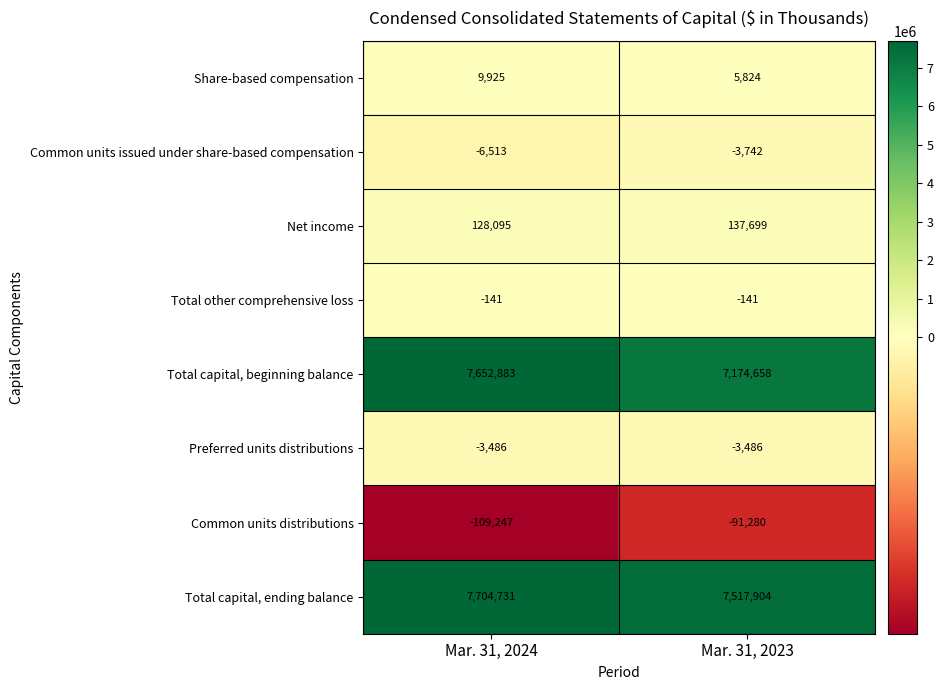

Which series has the largest total across all categories?

Total capital, ending balance